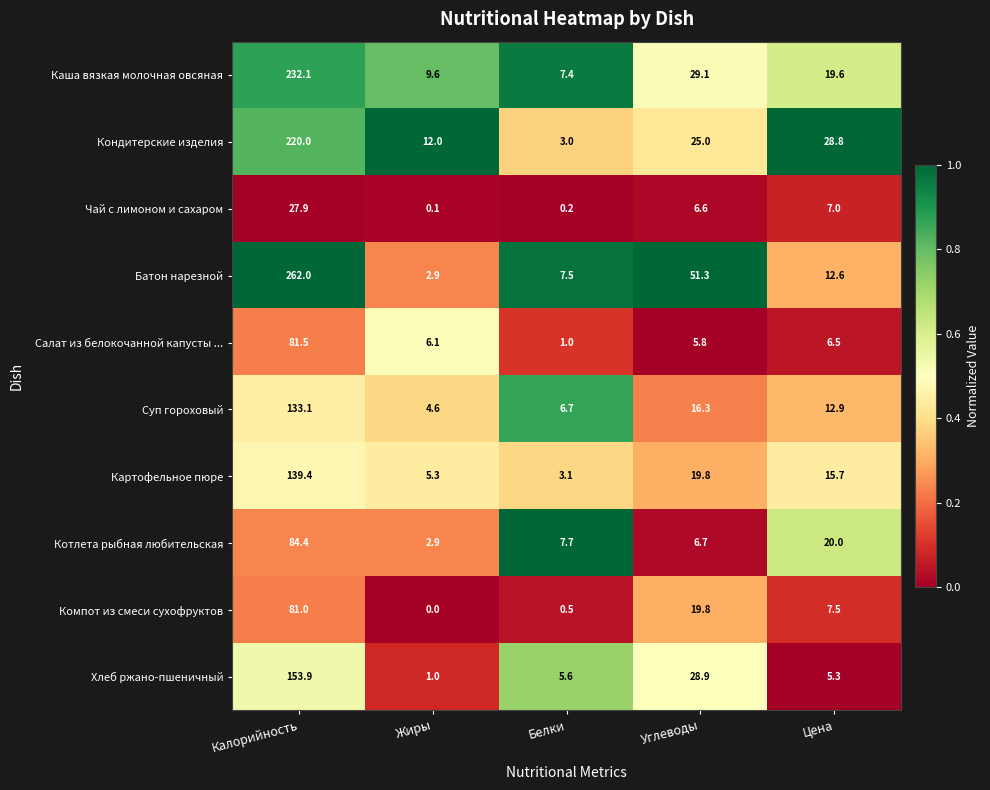

Rank the categories by Котлета рыбная любительская value from lowest to highest.

Жиры, Углеводы, Белки, Цена, Калорийность